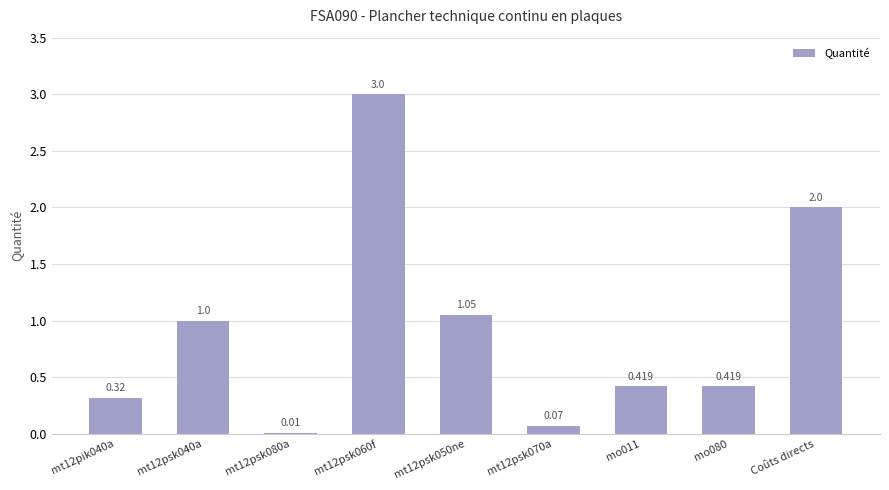

What is the change in value from mt12psk060f to mo011?

-2.6